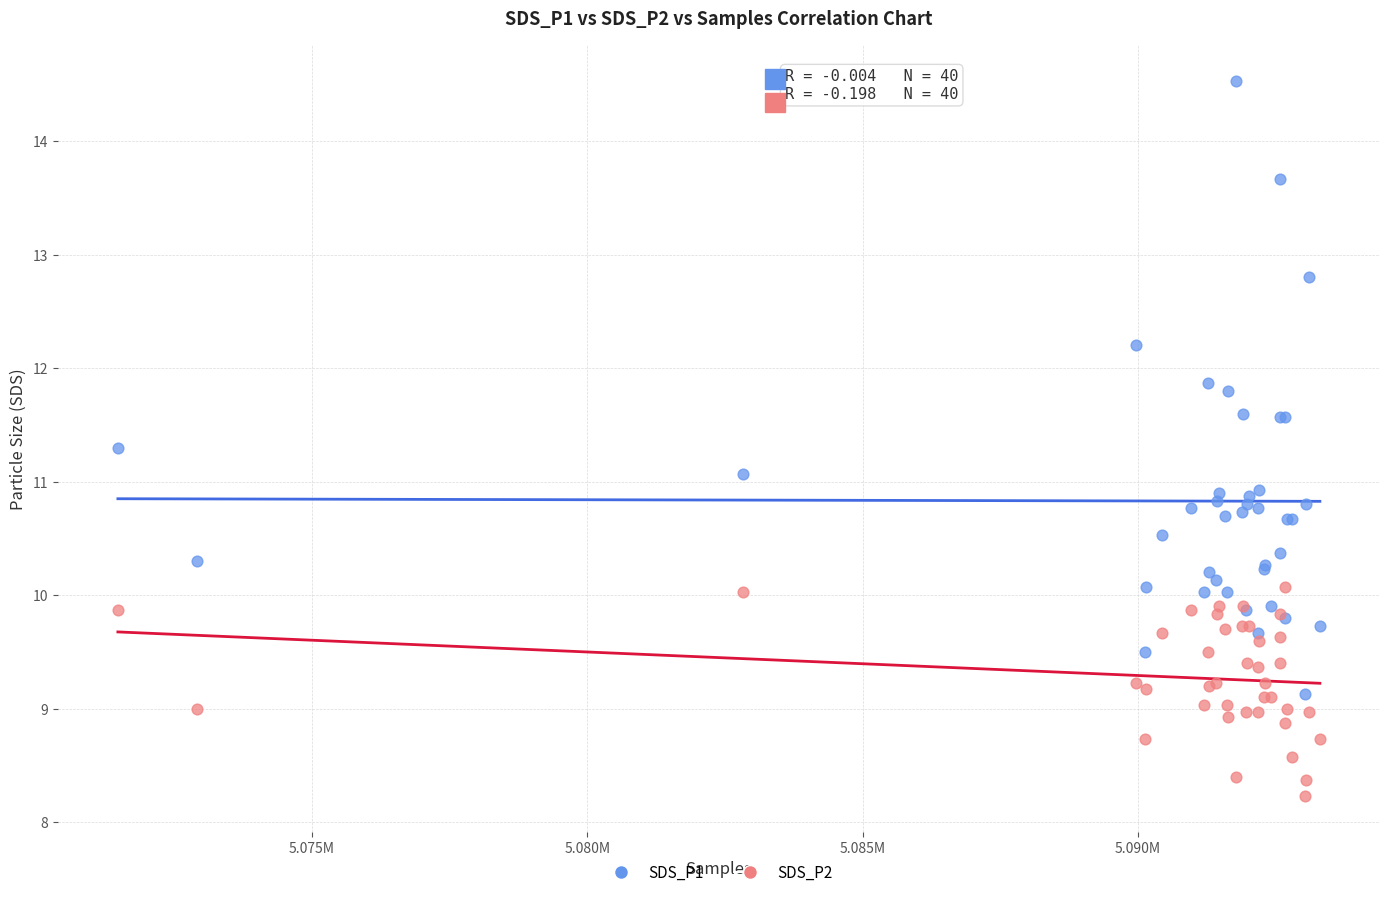

Which series has the largest Y range (max minus min)?

SDS_P1